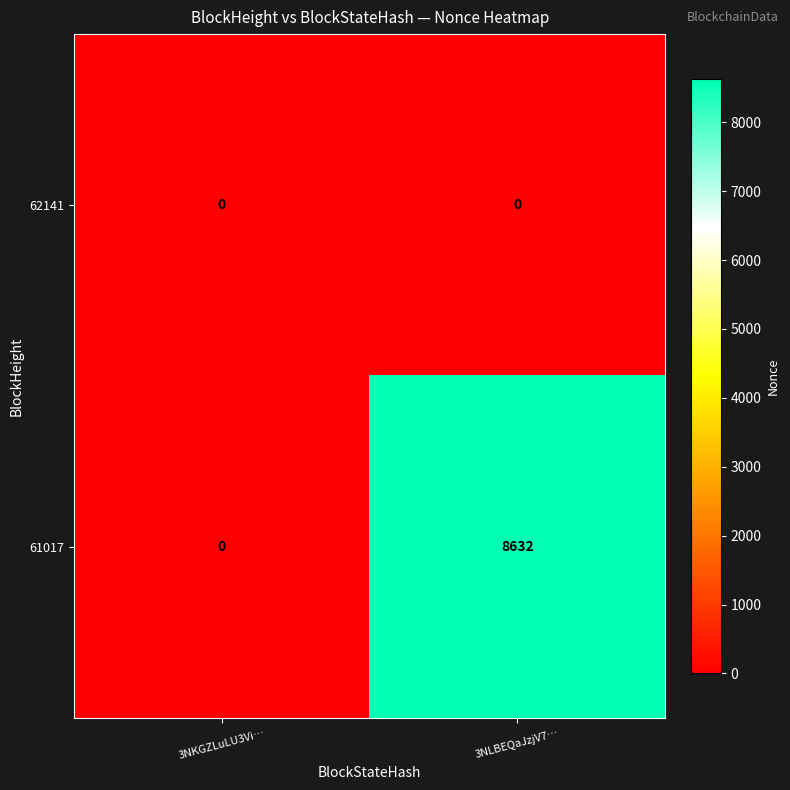

Which series has the largest total across all categories?

61017